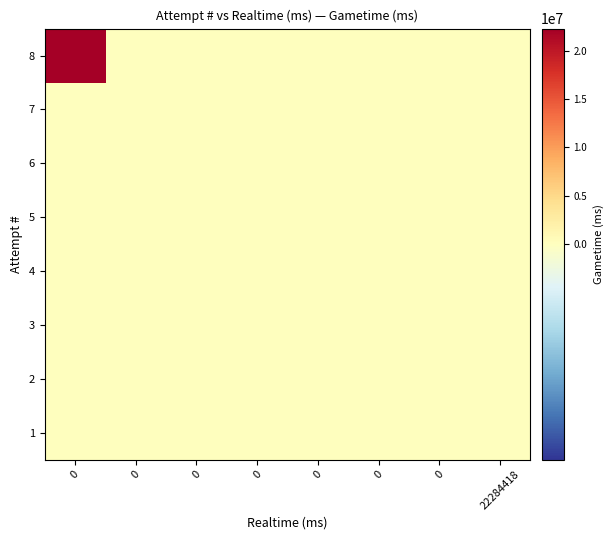

What is the greatest value displayed?

22284418